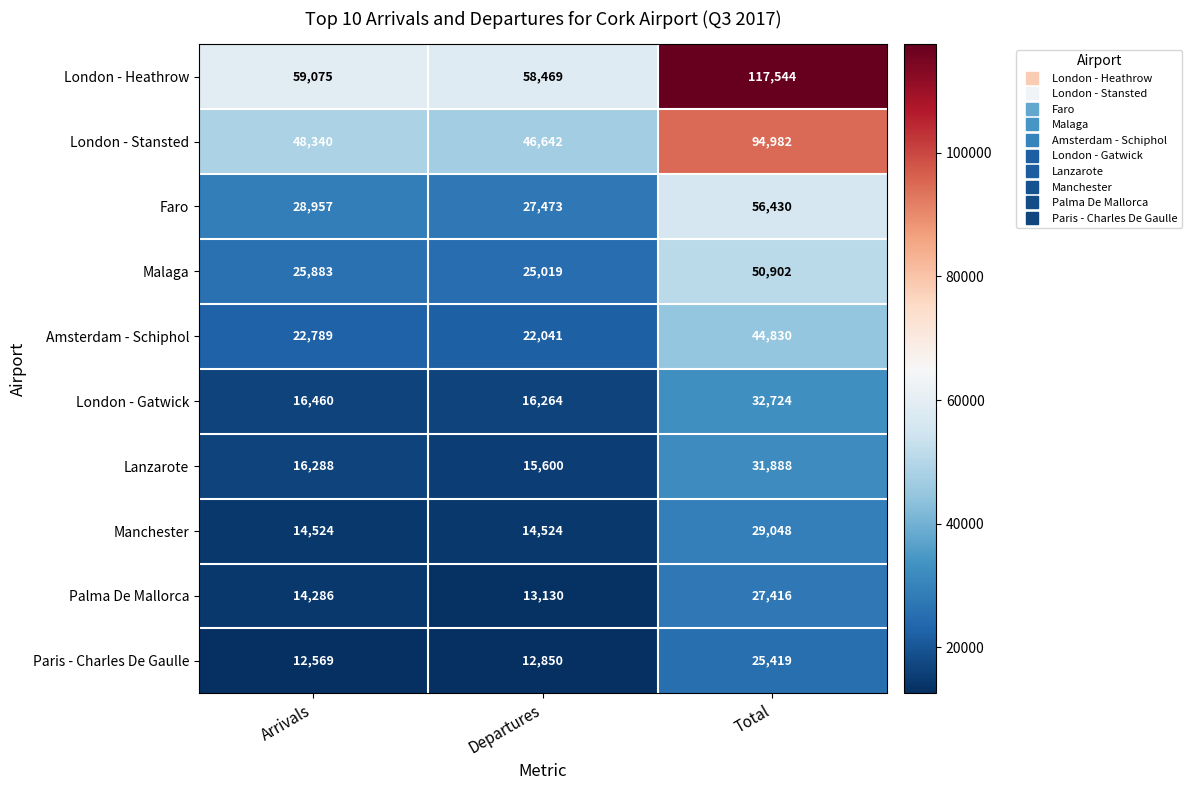

The Paris - Charles De Gaulle series shows 16654 at Arrivals. True or false?

False